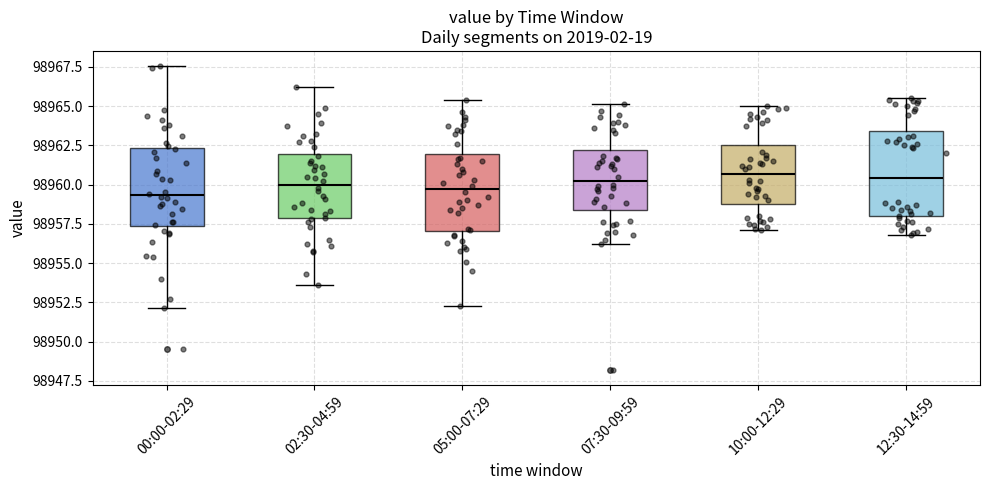

Reading left to right, transcribe this box plot: for each box, give where its median line is, the range the box spans, and where its two whiskers end, as read against the y-axis. The values are not printed on the chart, so give them approximately, as read against the axis.

00:00-02:29: median 98959.5, box 98957.5 to 98962.5, whiskers 98952.0 to 98967.5
02:30-04:59: median 98960.0, box 98958.0 to 98962.0, whiskers 98953.5 to 98966.0
05:00-07:29: median 98959.5, box 98957.0 to 98962.0, whiskers 98952.5 to 98965.5
07:30-09:59: median 98960.5, box 98958.5 to 98962.0, whiskers 98956.0 to 98965.0
10:00-12:29: median 98960.5, box 98959.0 to 98962.5, whiskers 98957.0 to 98965.0
12:30-14:59: median 98960.5, box 98958.0 to 98963.5, whiskers 98957.0 to 98965.5